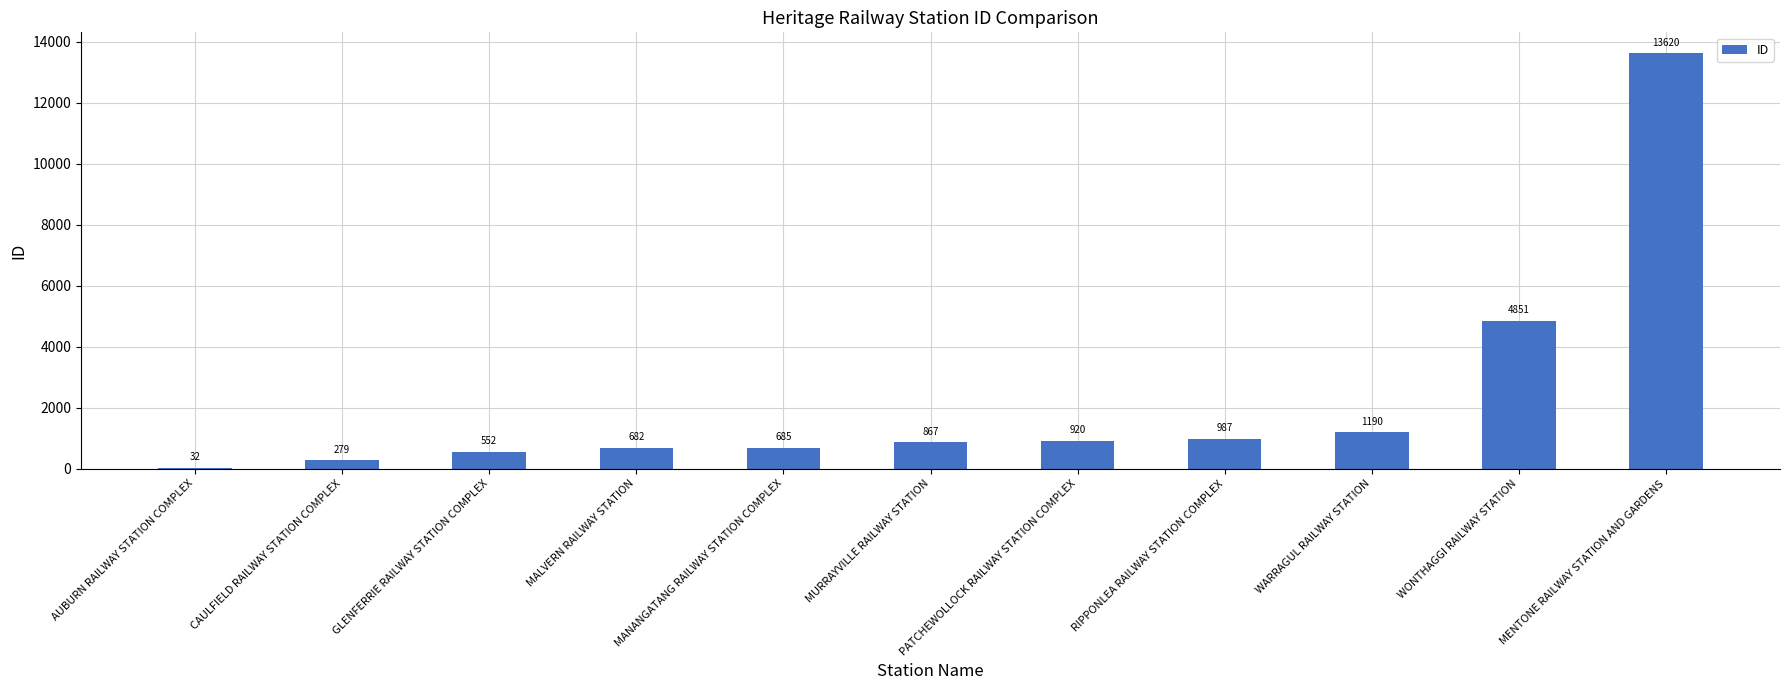

Which category has the highest value across all series?

MENTONE RAILWAY STATION AND GARDENS